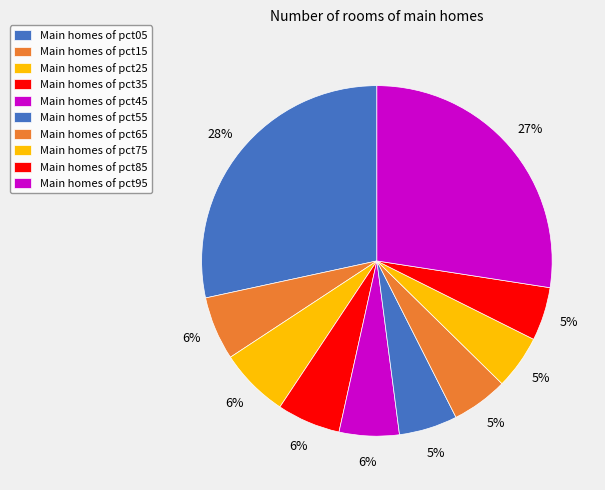

What is the smallest slice in the pie chart?

pct85